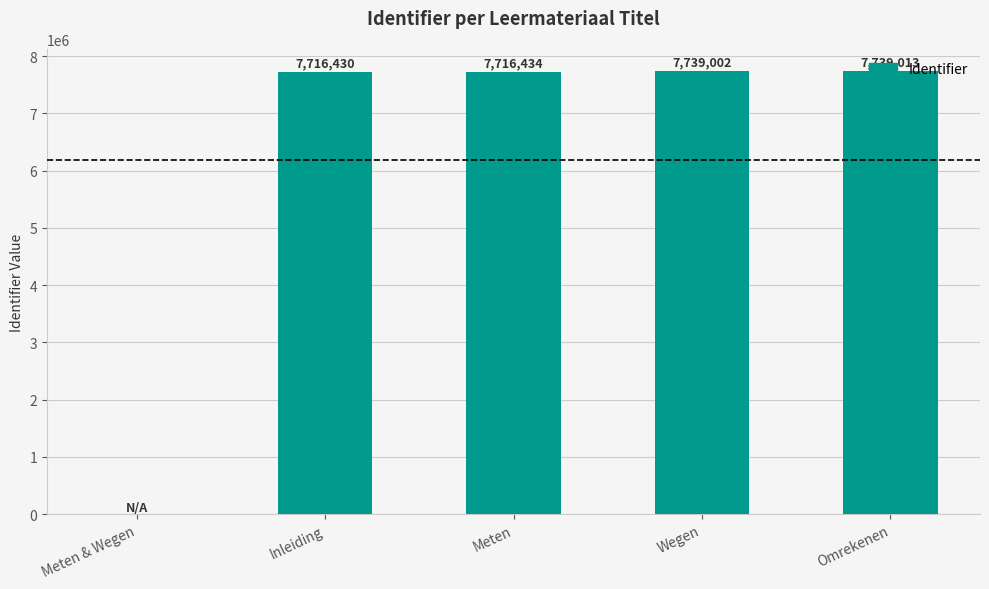

What is the sum of the values at Inleiding and Omrekenen?

15455443